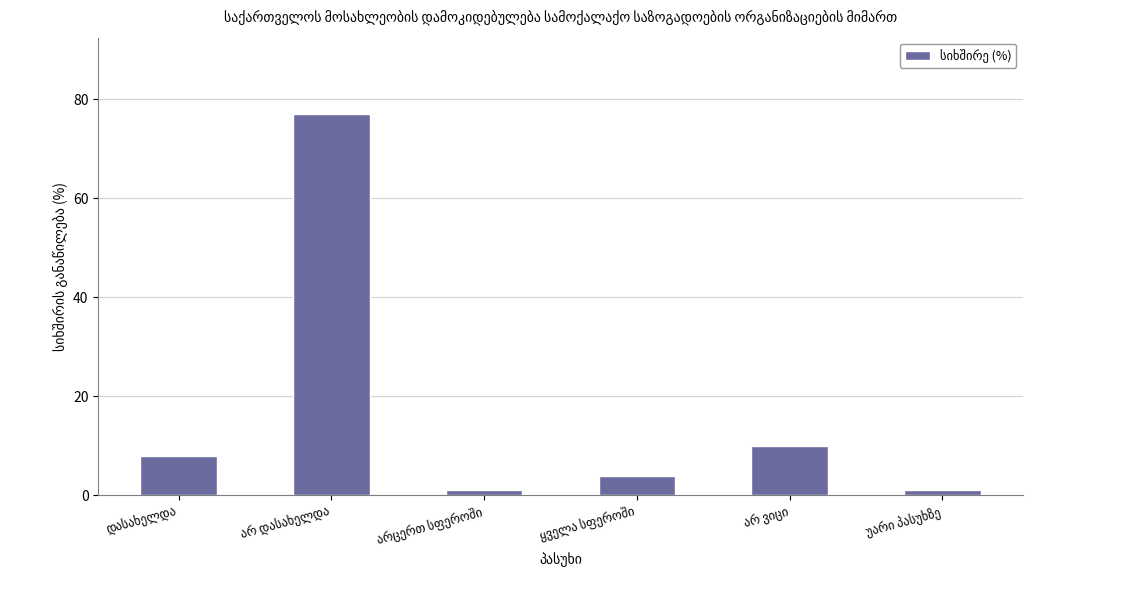

What is the greatest value displayed?

77